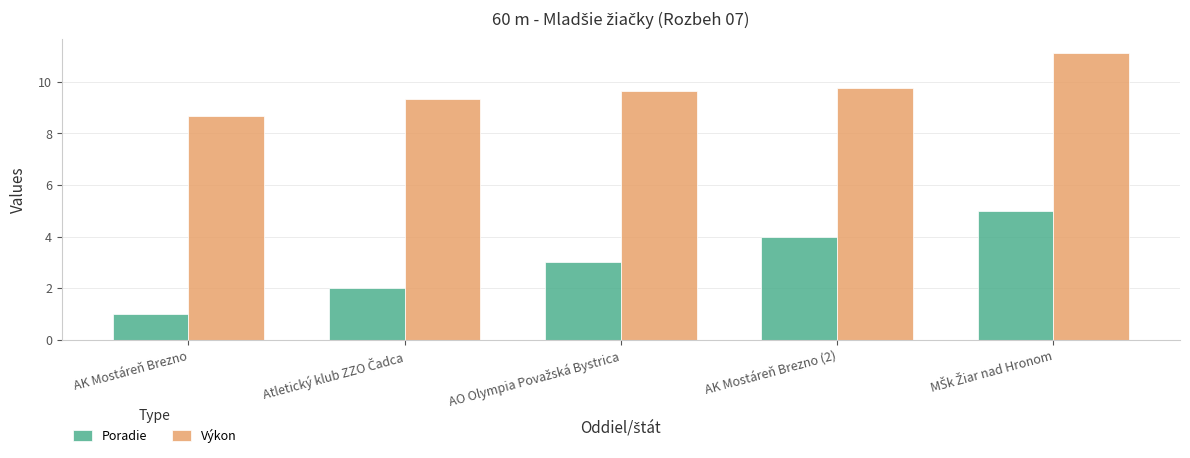

Which series has the largest total across all categories?

Výkon